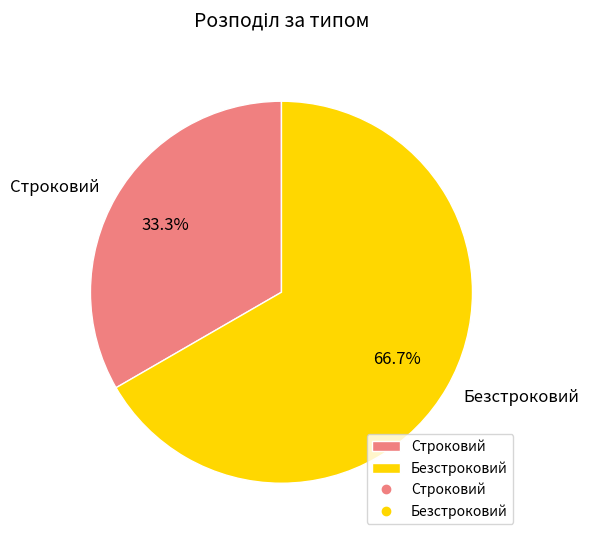

Count the number of slices in the pie.

2